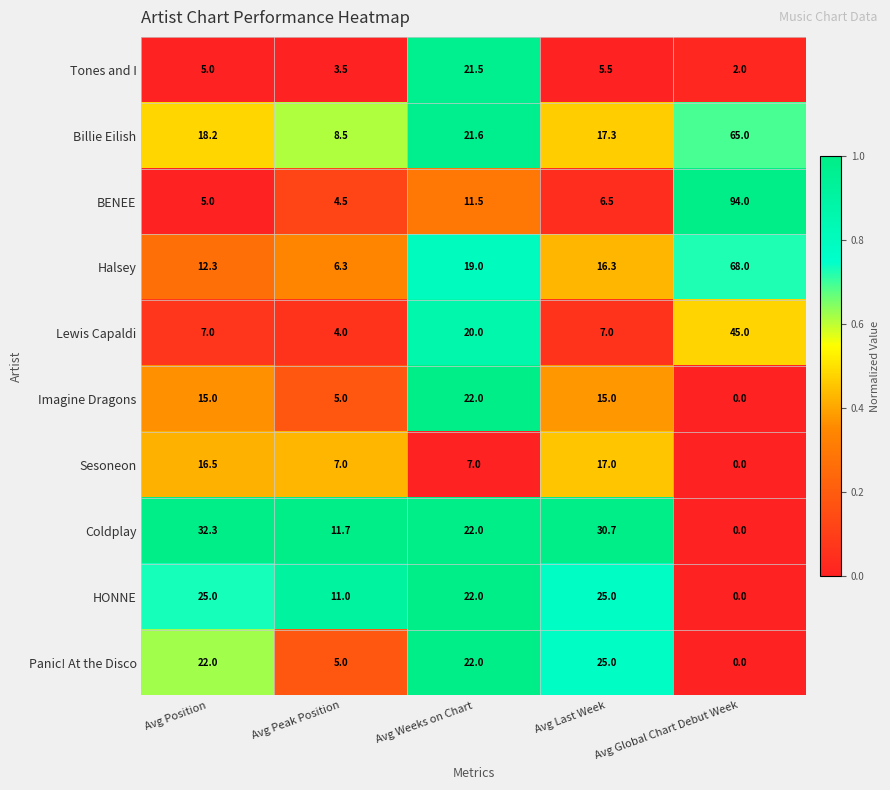

At which category is the sum across all series the highest?

Avg Global Chart Debut Week